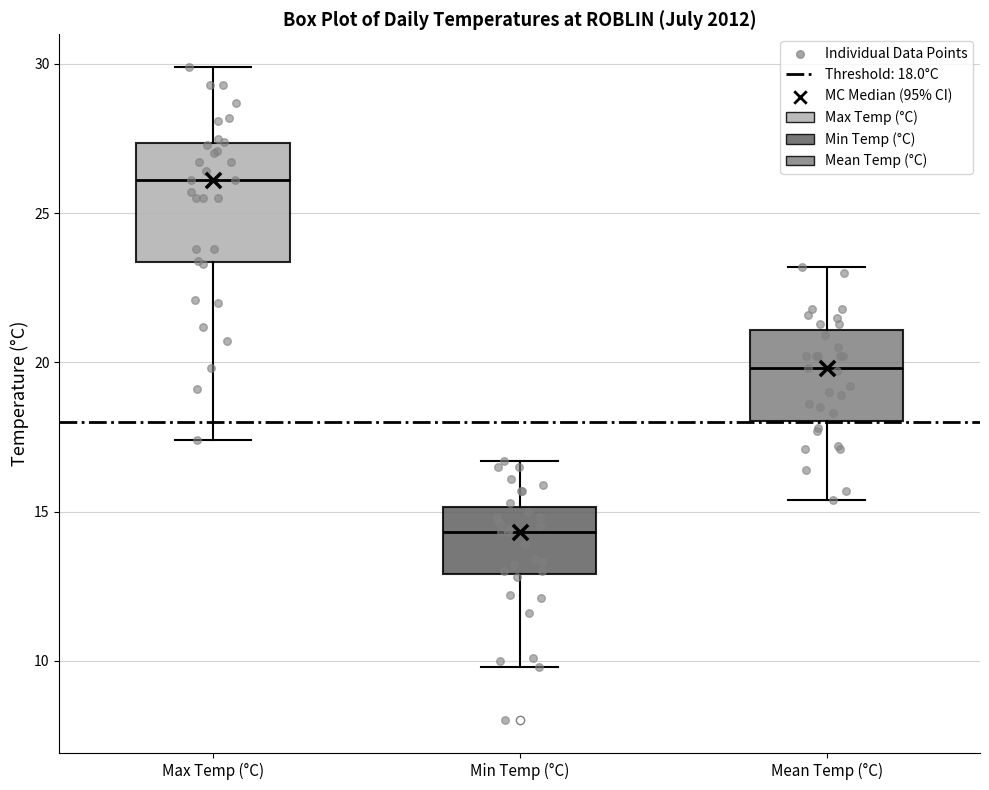

Reading left to right, read every box against the y-axis: the position of its median line, the range the box covers, and the ends of its whiskers. The values are not printed on the chart, so give them approximately, as read against the axis.

Max Temp (°C): median 26.0, box 23.5 to 27.5, whiskers 17.5 to 30.0
Min Temp (°C): median 14.5, box 13.0 to 15.0, whiskers 10.0 to 16.5
Mean Temp (°C): median 20.0, box 18.0 to 21.0, whiskers 15.5 to 23.0